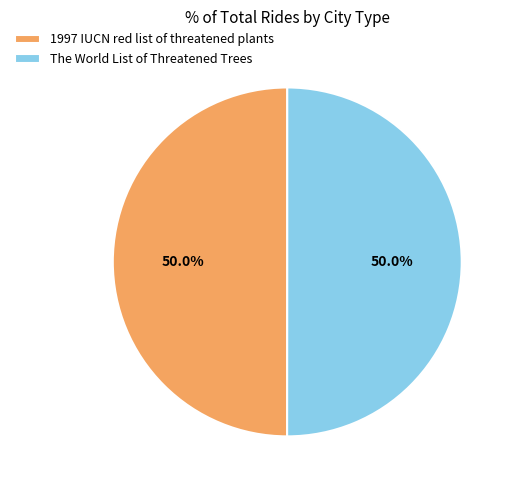

Do 1997 IUCN red list of threatened plants and The World List of Threatened Trees together represent more than half of the pie?

Yes